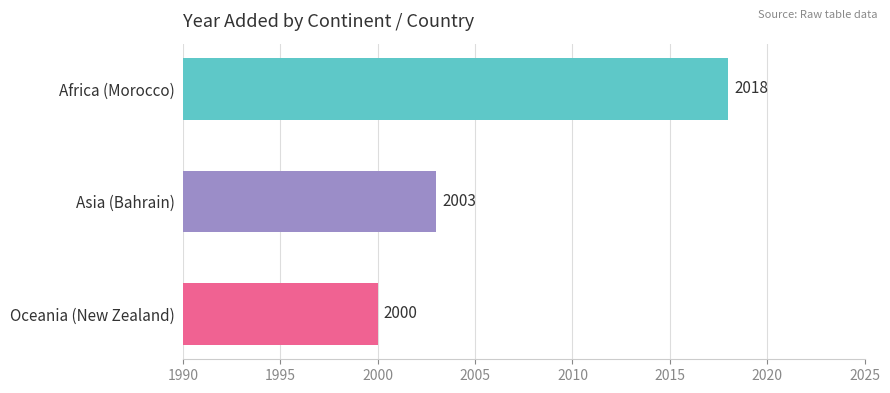

What is the difference between the values at Asia (Bahrain) and Oceania (New Zealand)?

3